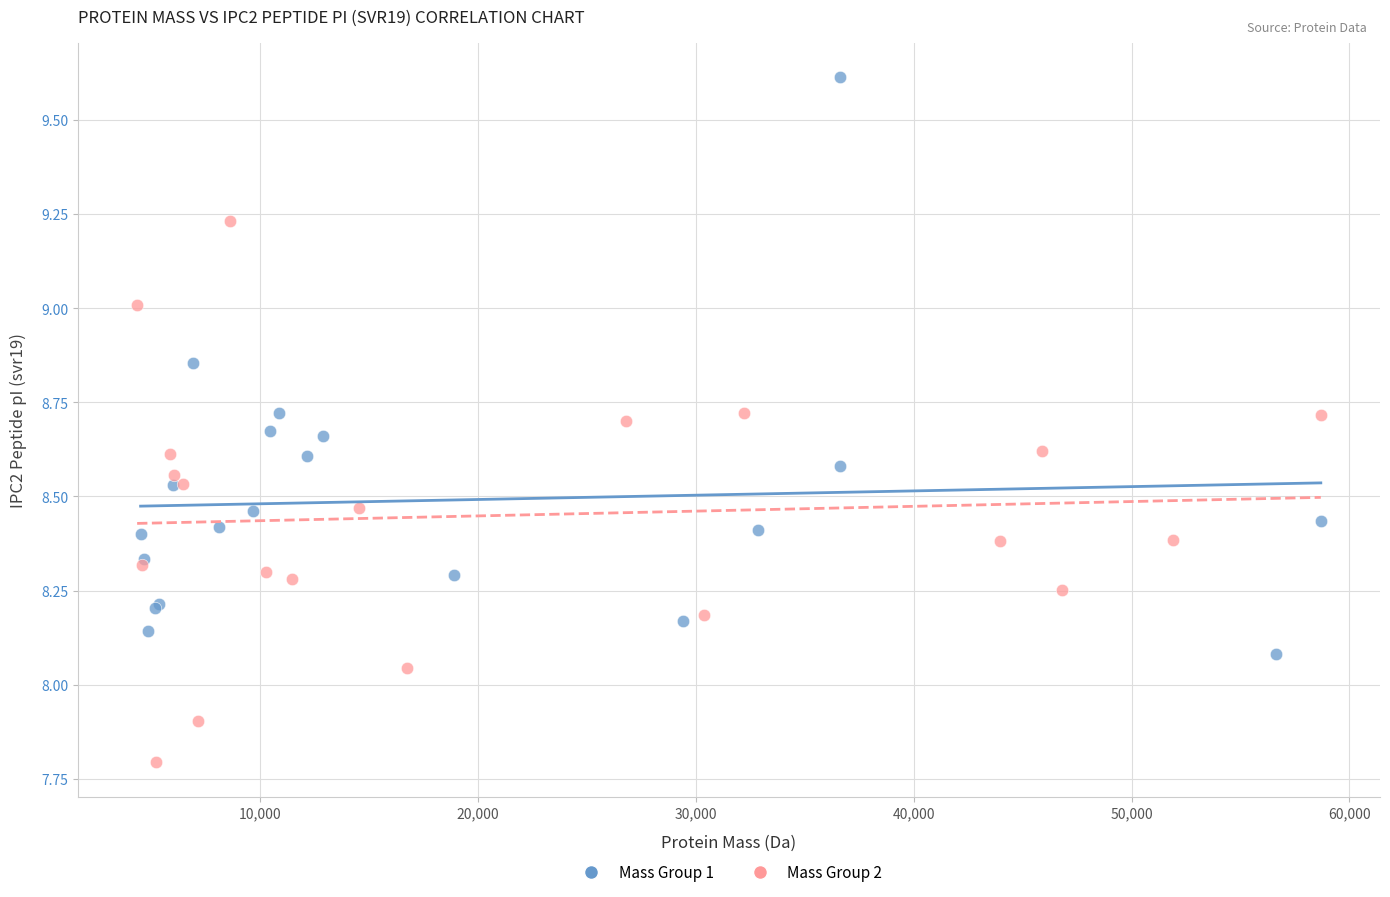

Which series reaches the minimum Y coordinate?

Mass Group 2